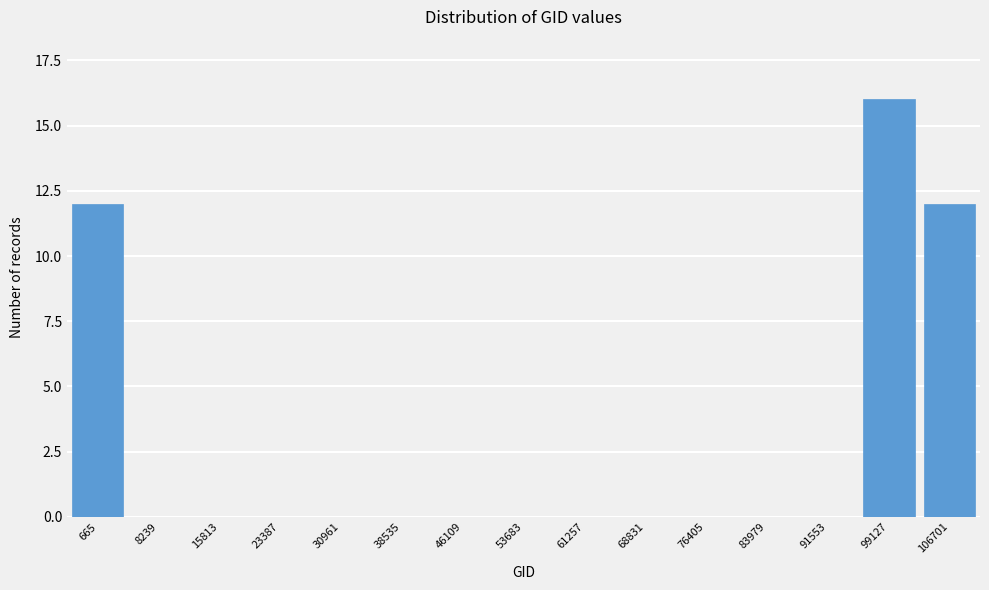

Reading left to right, list all the values displayed in this chart.

665=12	8239=0	15813=0	23387=0	30961=0	38535=0	46109=0	53683=0	61257=0	68831=0	76405=0	83979=0	91553=0	99127=16	106701=12